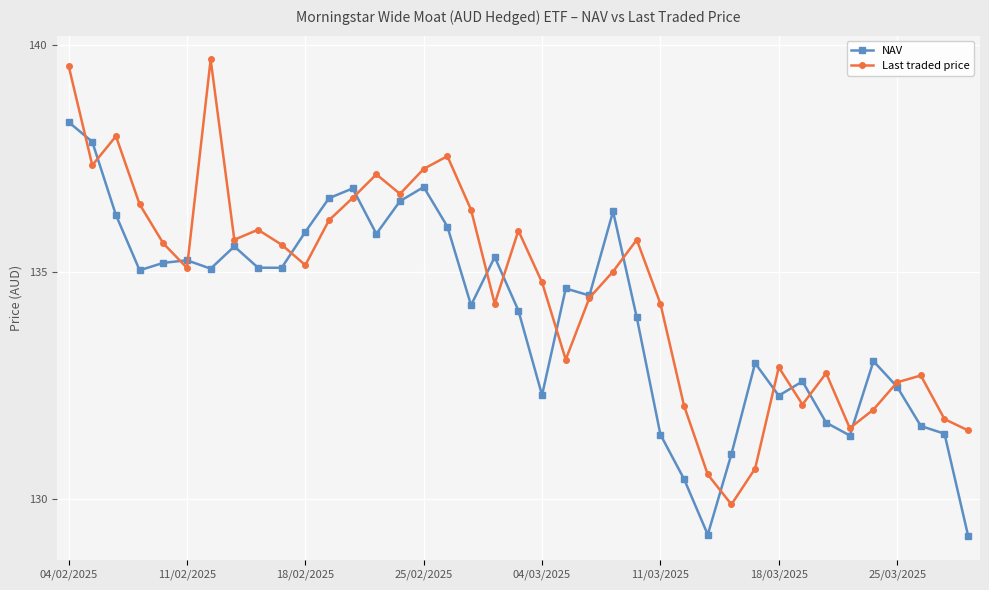

Rank the series by their average value, from lowest to highest.

NAV, Last traded price